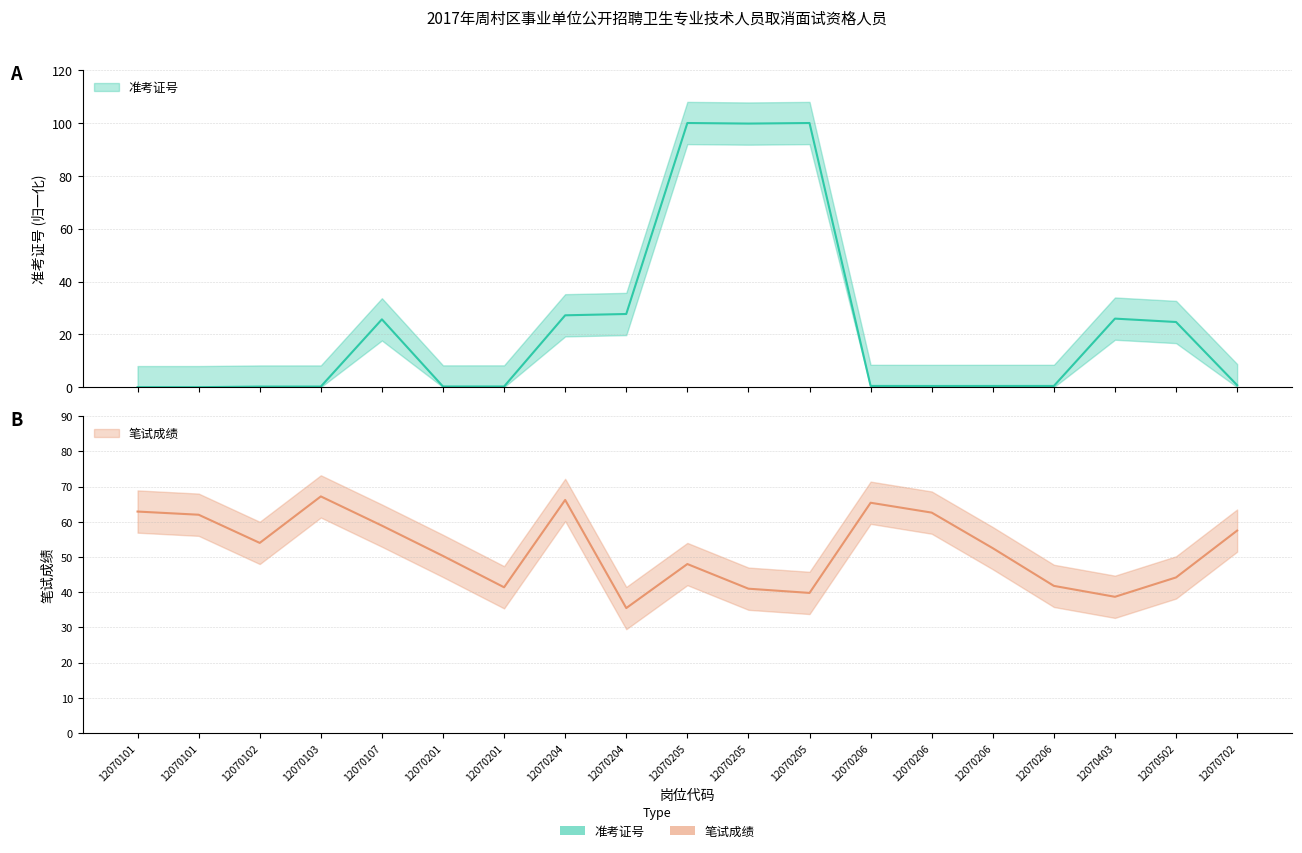

What is the difference between the second highest and minimum values in the 准考证号 series?

100.0